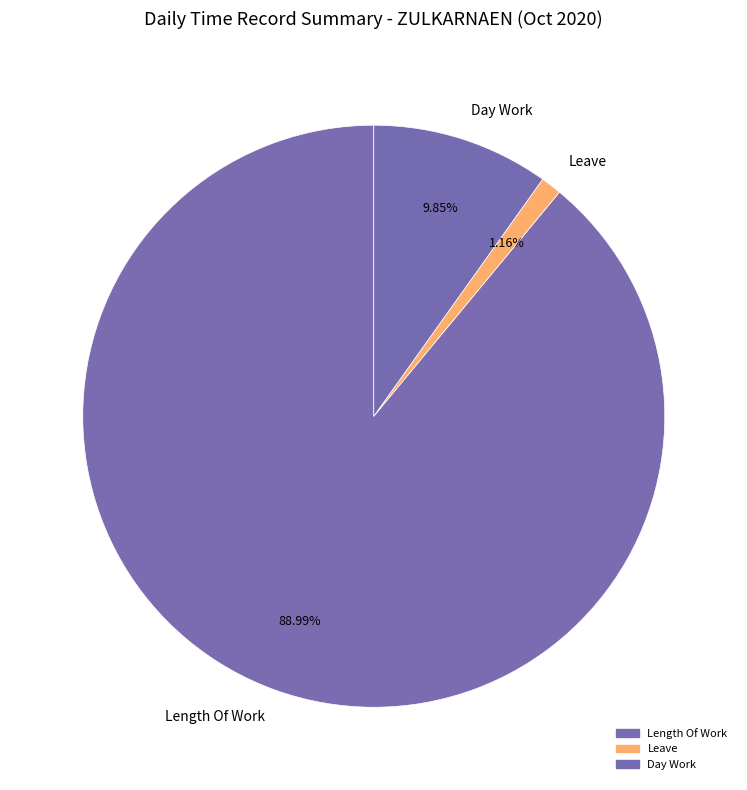

Is Day Work the majority of the pie?

No